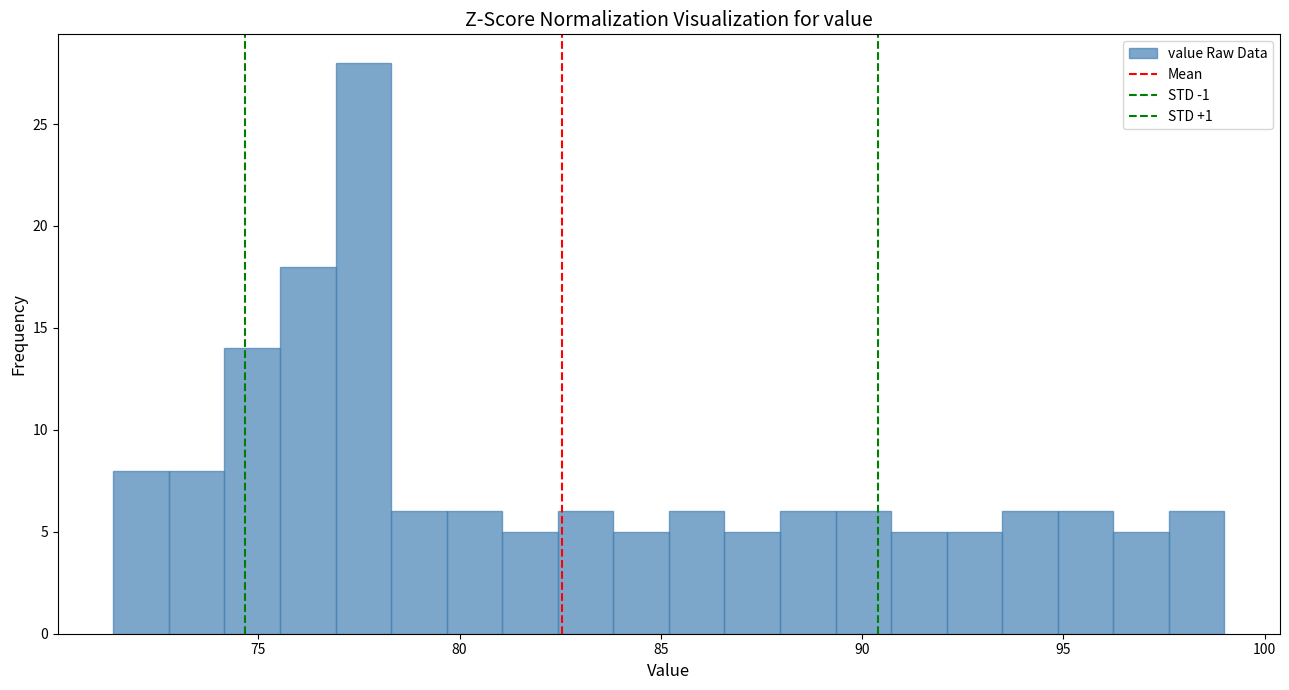

Around what value on the x-axis is the tallest bar? Give the approximate position of its centre, as read against the axis.

77.5